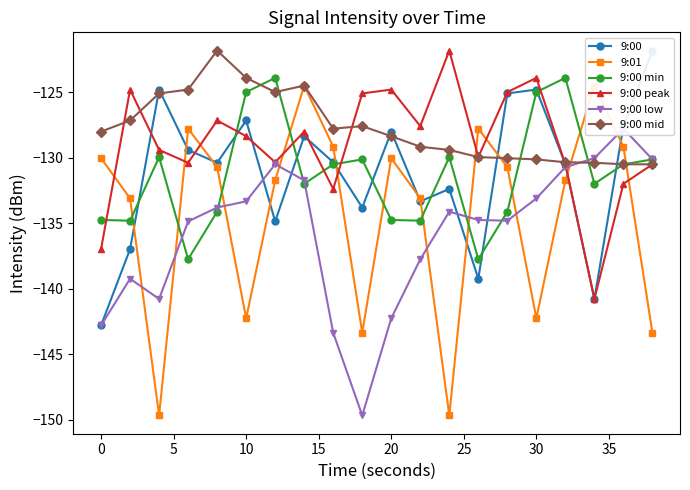

Does the chart display data point markers on the line(s)?

Yes